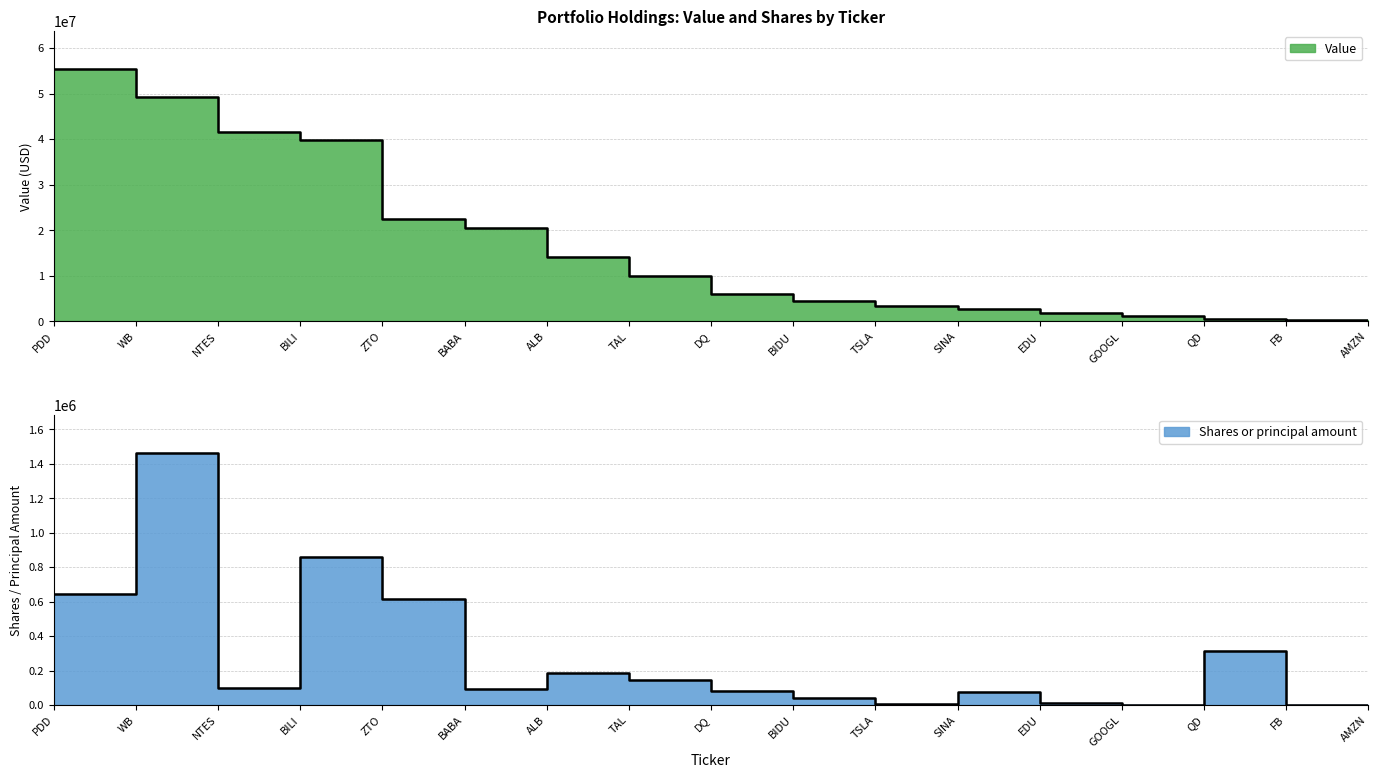

List the labels in order of Shares or principal amount value, largest first.

WB, BILI, PDD, ZTO, QD, ALB, TAL, NTES, BABA, DQ, SINA, BIDU, EDU, TSLA, FB, GOOGL, AMZN